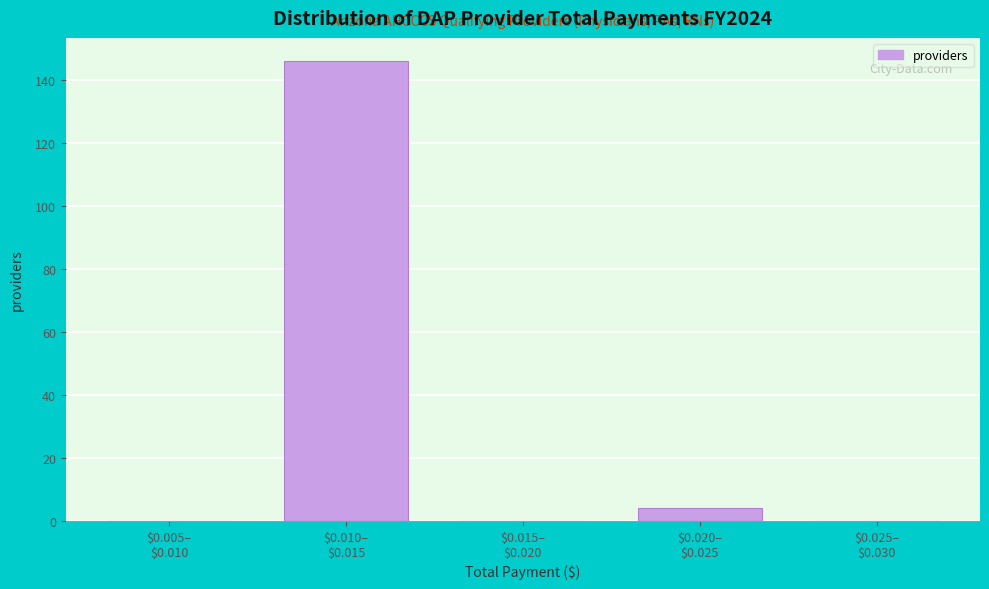

What is the greatest value displayed?

146